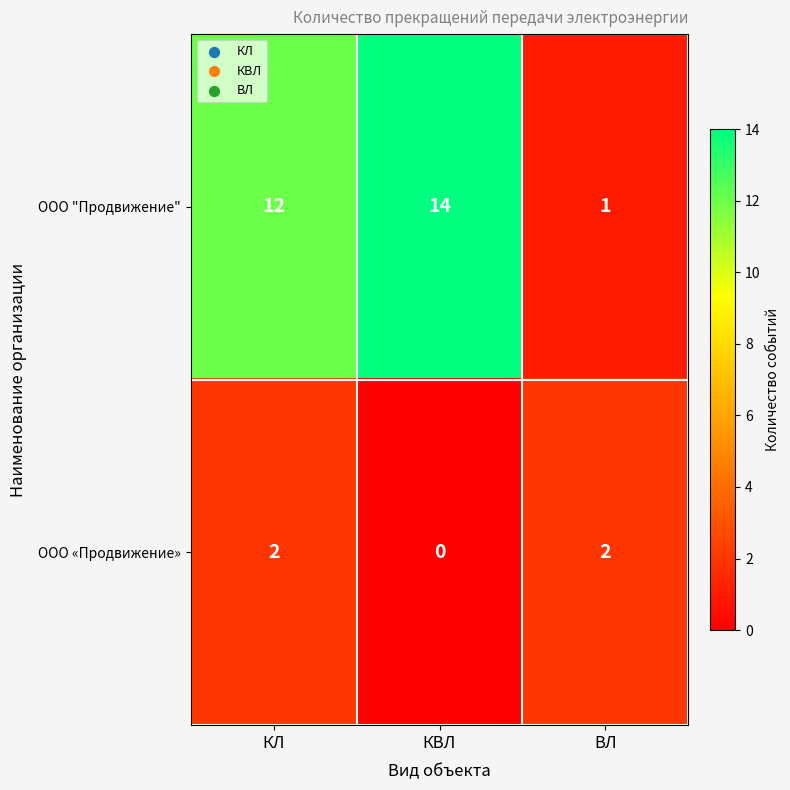

What is the sum of the ООО "Продвижение" values at КВЛ and КЛ?

26